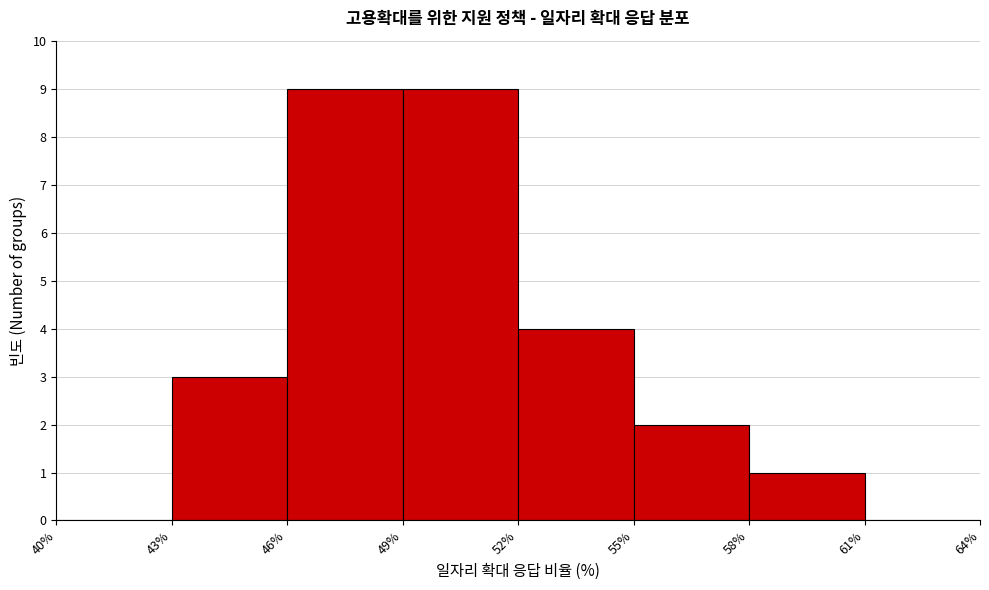

Reading left to right, list every bar in this chart as the range it spans on the x-axis followed by its height. The values are not printed on the chart, so give them approximately, as read against the axis.

40% to 43%: 0
43% to 46%: 3
46% to 49%: 9
49% to 52%: 9
52% to 55%: 4
55% to 58%: 2
58% to 61%: 1
61% to 64%: 0